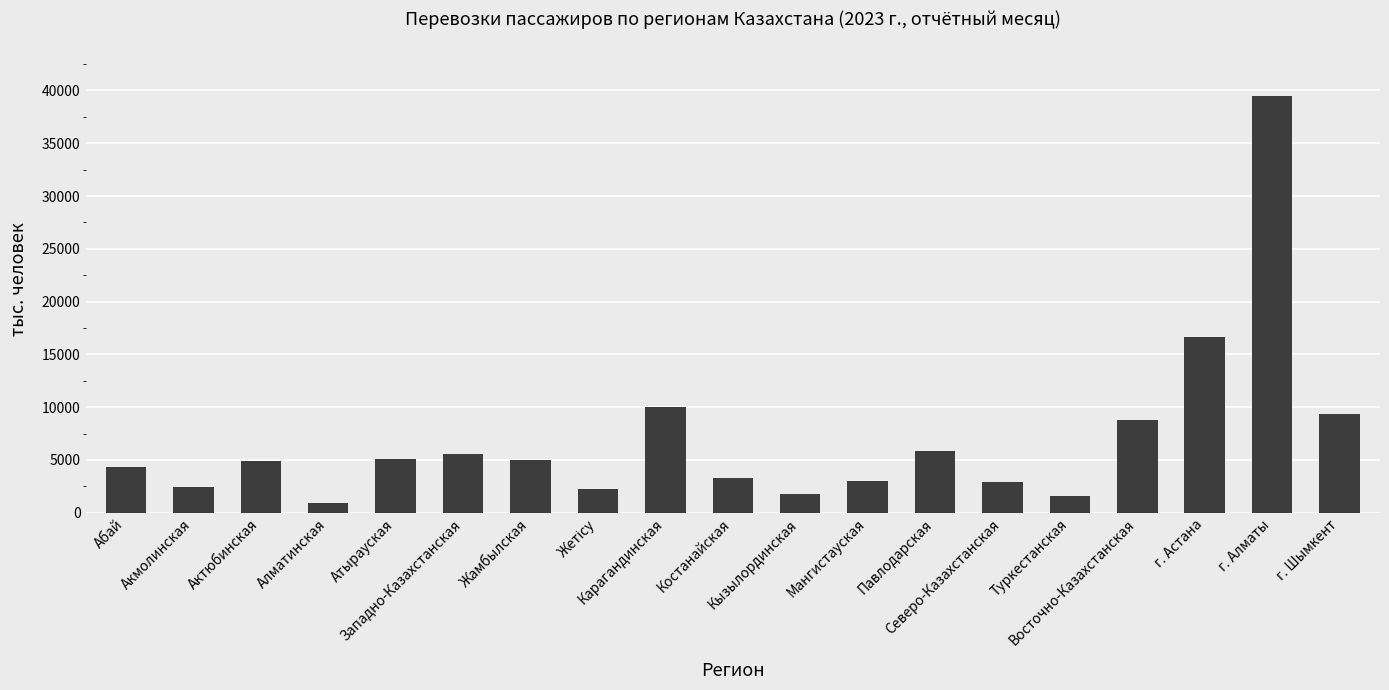

What is the value of the 19th bar from the left?

9351.4